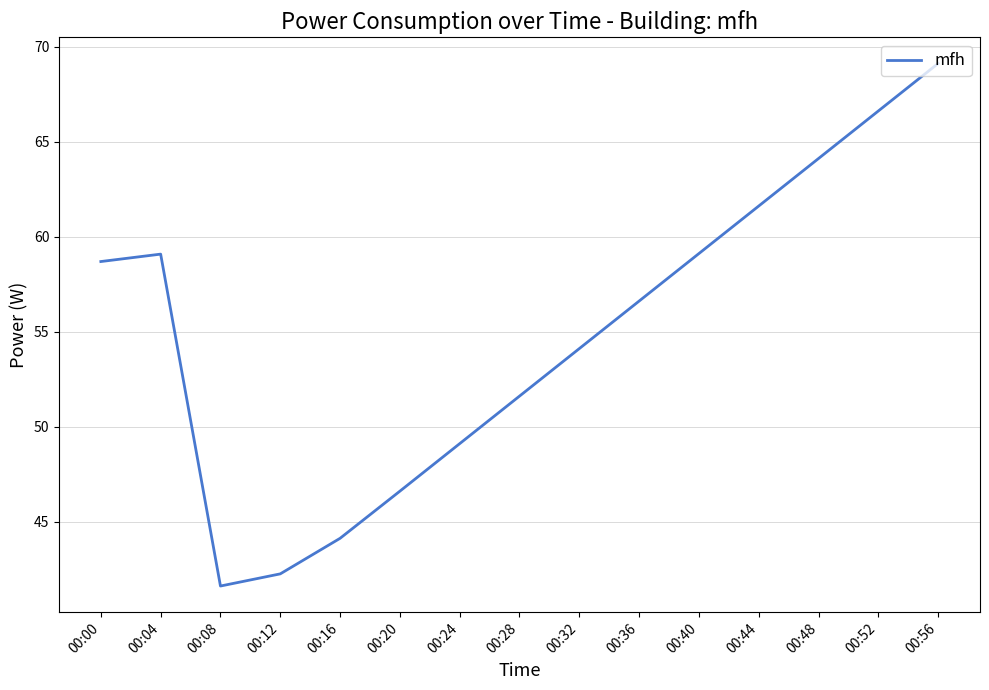

Read the value at 00:04.

59.1